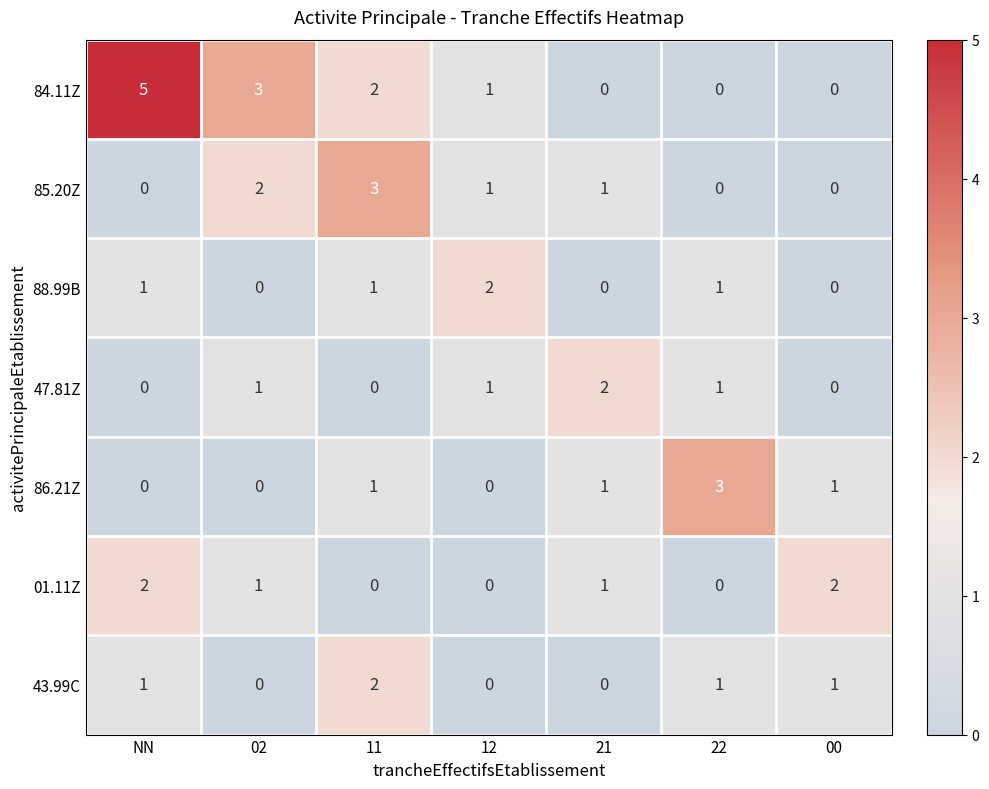

What is the sum of all 84.11Z values?

11